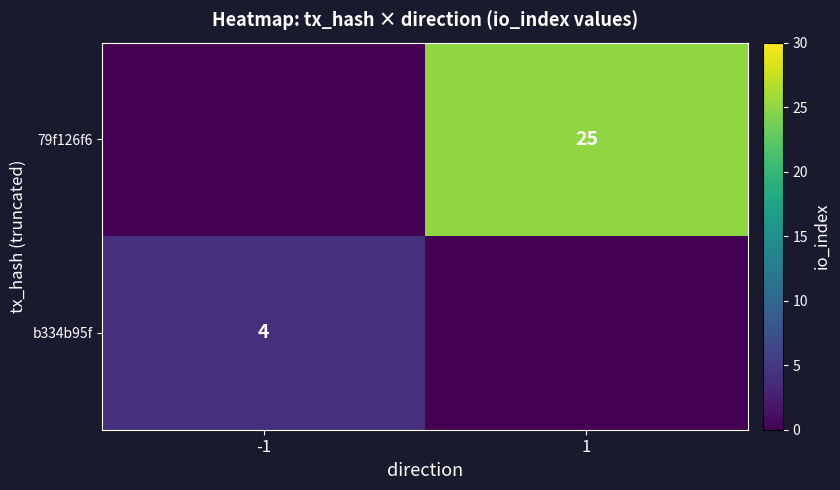

Which label corresponds to the largest value in the chart?

1